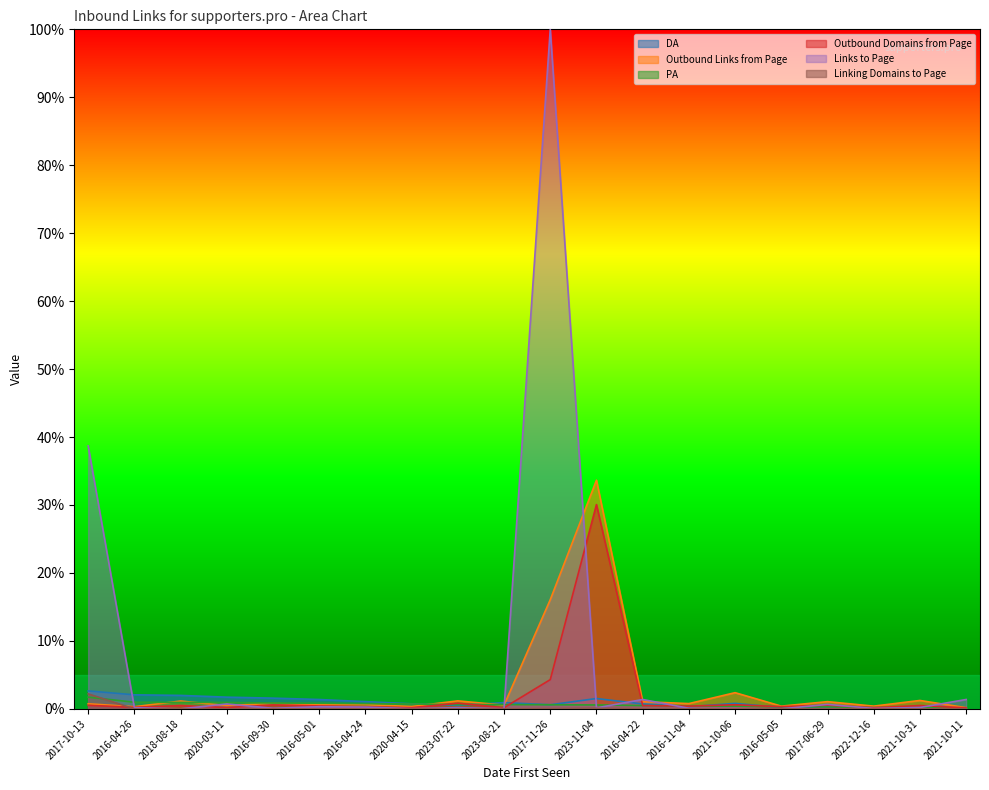

What is the label of the 12th point from the left?

2023-11-04